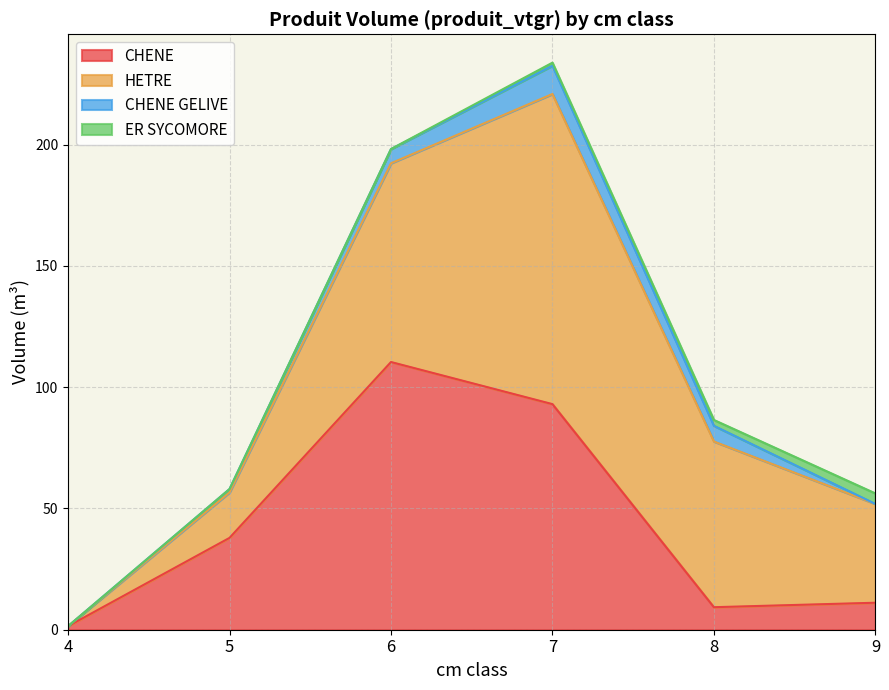

Is the value of HETRE at 6 greater than the value of CHENE at 5?

Yes